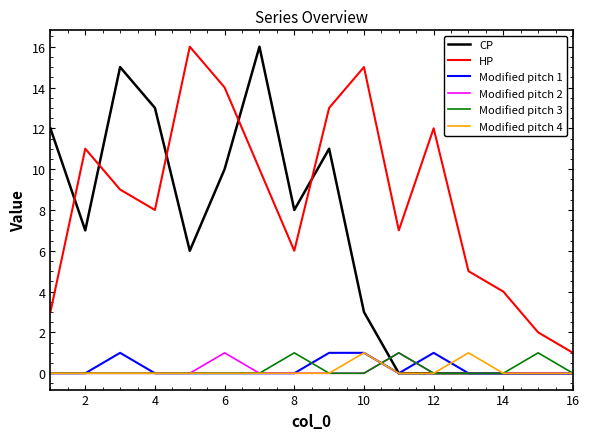

Which series has the largest total across all categories?

HP